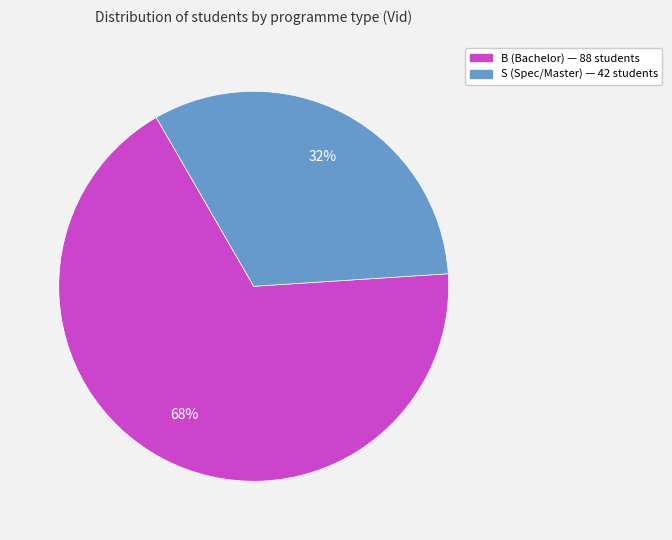

Which category has the biggest portion of the pie?

B